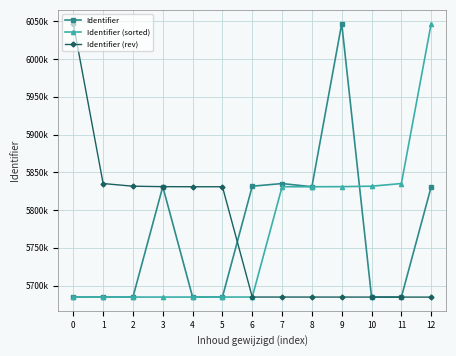

At 3, list the series in order from smallest to largest.

Identifier (sorted), Identifier, Identifier (rev)